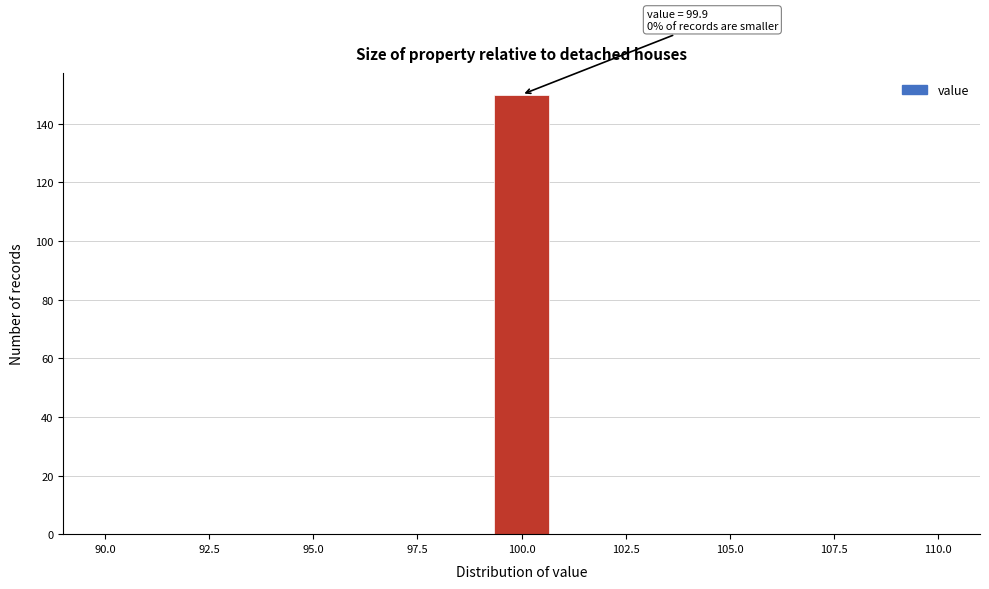

Around what value on the x-axis is the tallest bar? Give the approximate position of its centre, as read against the axis.

100.0